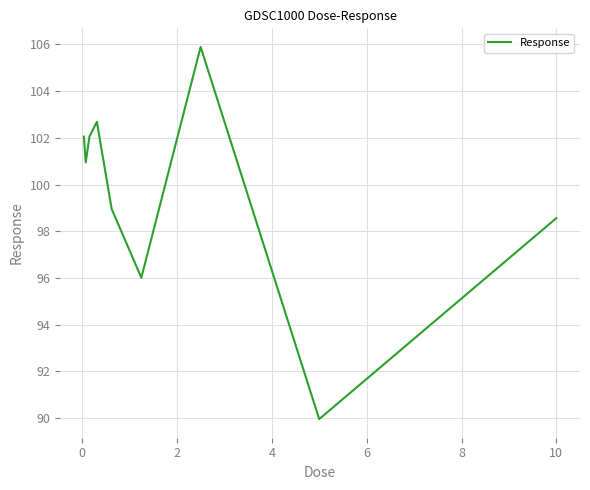

Count the number of values greater than 100.

5